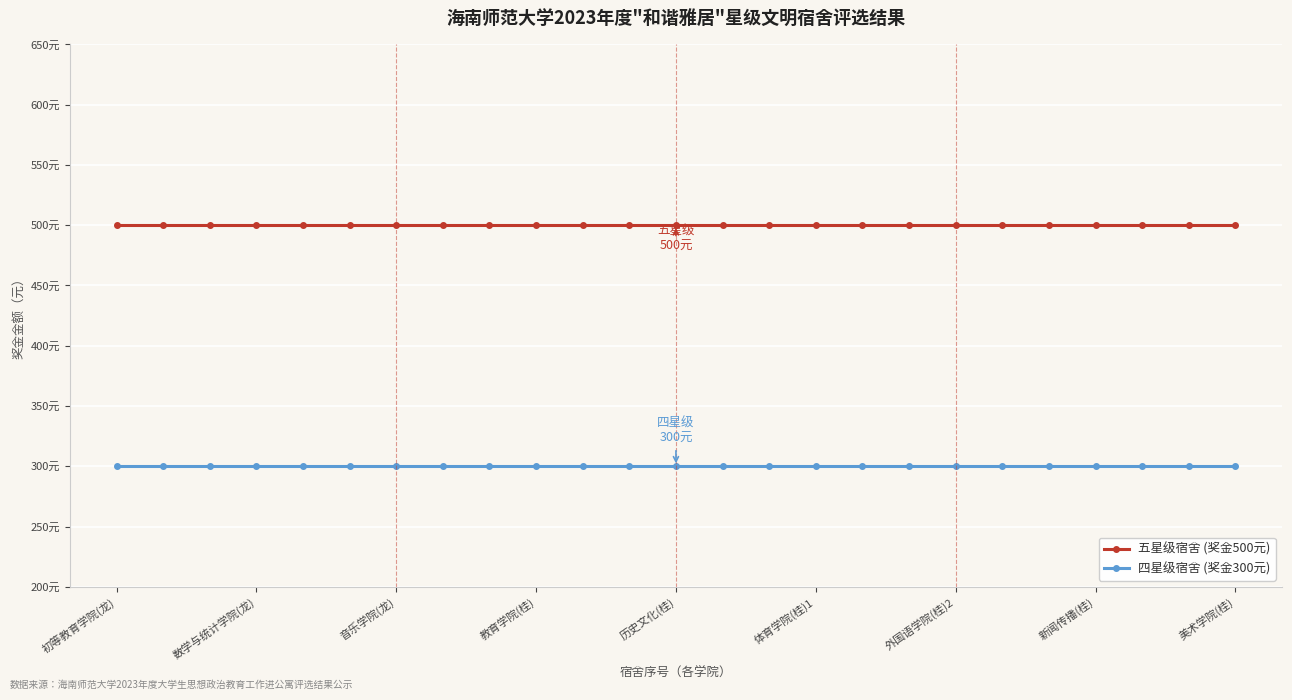

True or false: 五星级宿舍 (奖金500元) and 四星级宿舍 (奖金300元) intersect in this chart.

False